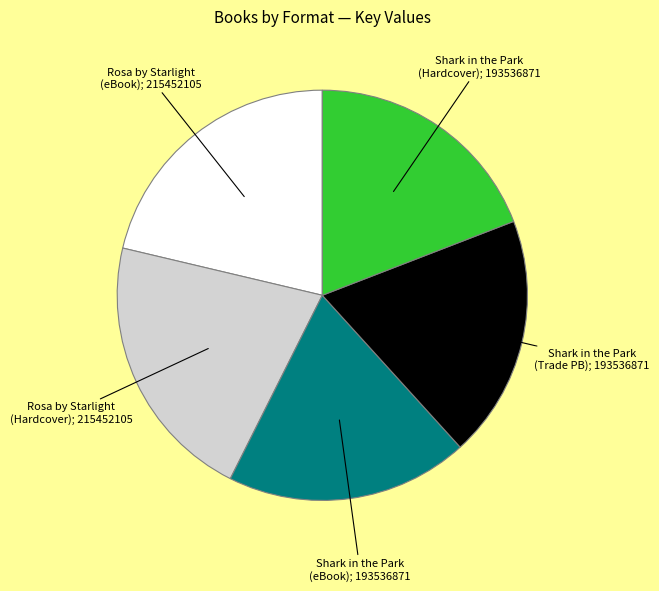

Is there any slice that represents more than half of the pie?

No